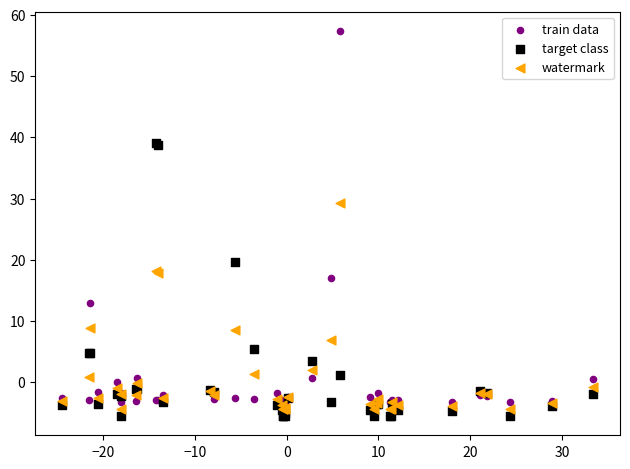

What is the X range (max minus min) for the scatter plot?

58.0